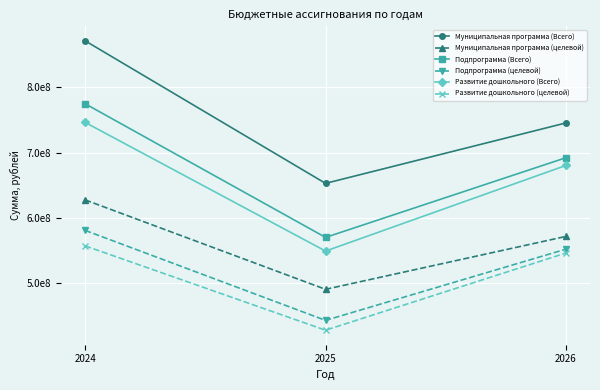

What are all the series names shown in the legend?

Муниципальная программа (Всего), Муниципальная программа (целевой), Подпрограмма (Всего), Подпрограмма (целевой), Развитие дошкольного (Всего), Развитие дошкольного (целевой)